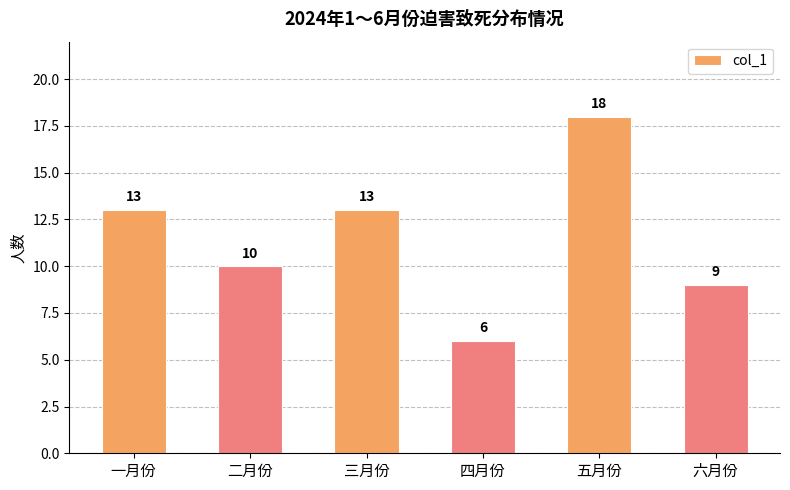

Does the chart contain stacked bars?

No